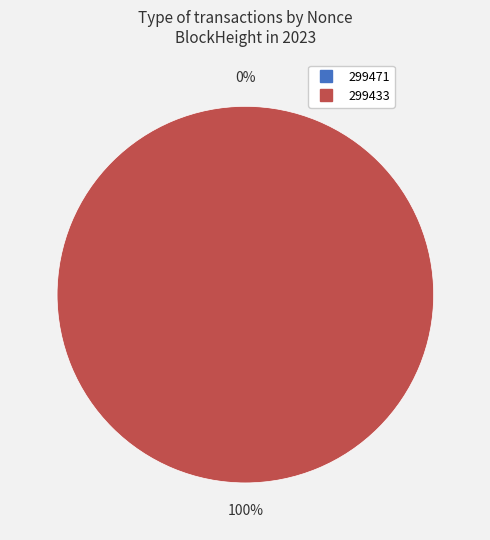

Does 299471 represent more than half of the total?

No